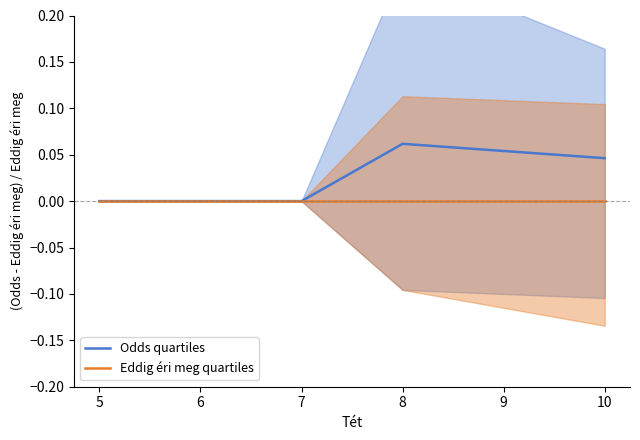

True or false: Odds quartiles and Eddig éri meg quartiles intersect in this chart.

False